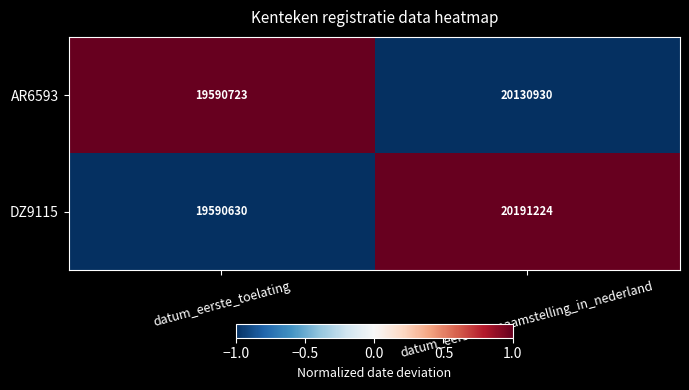

The value of AR6593 at datum_eerste_toelating is 19590723. True or false?

True